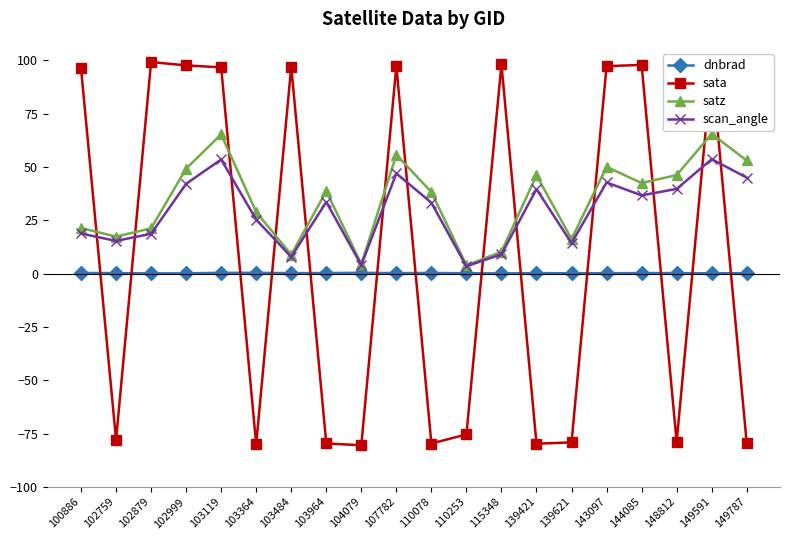

What is the value of the satz point at the 3rd from the left?

21.2